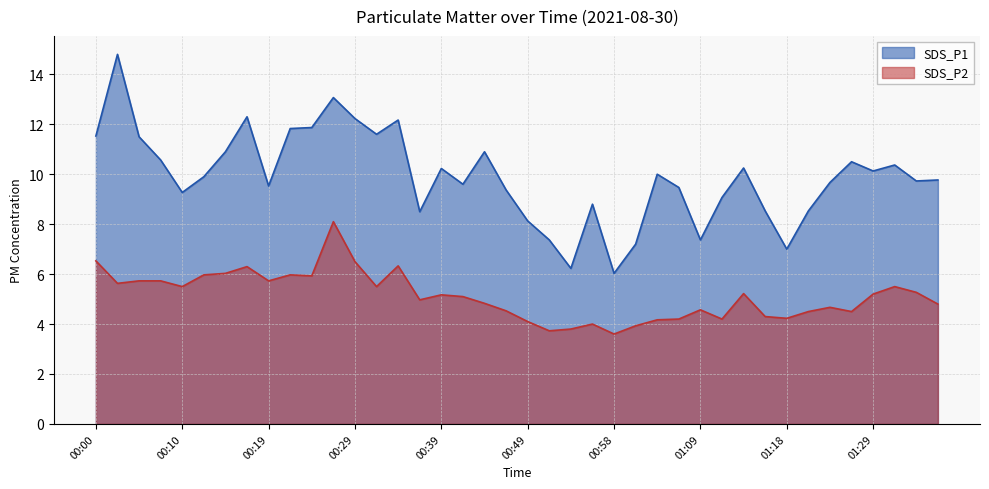

True or false: SDS_P1 and SDS_P2 intersect in this chart.

False